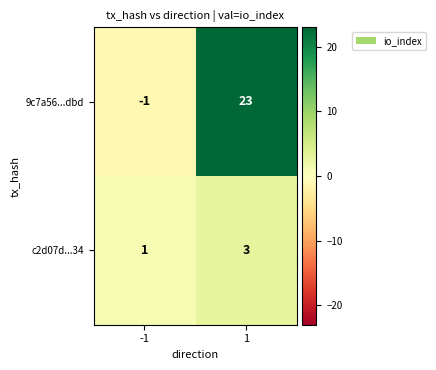

List the series in order of their overall mean, lowest first.

c2d07d...34, 9c7a56...dbd